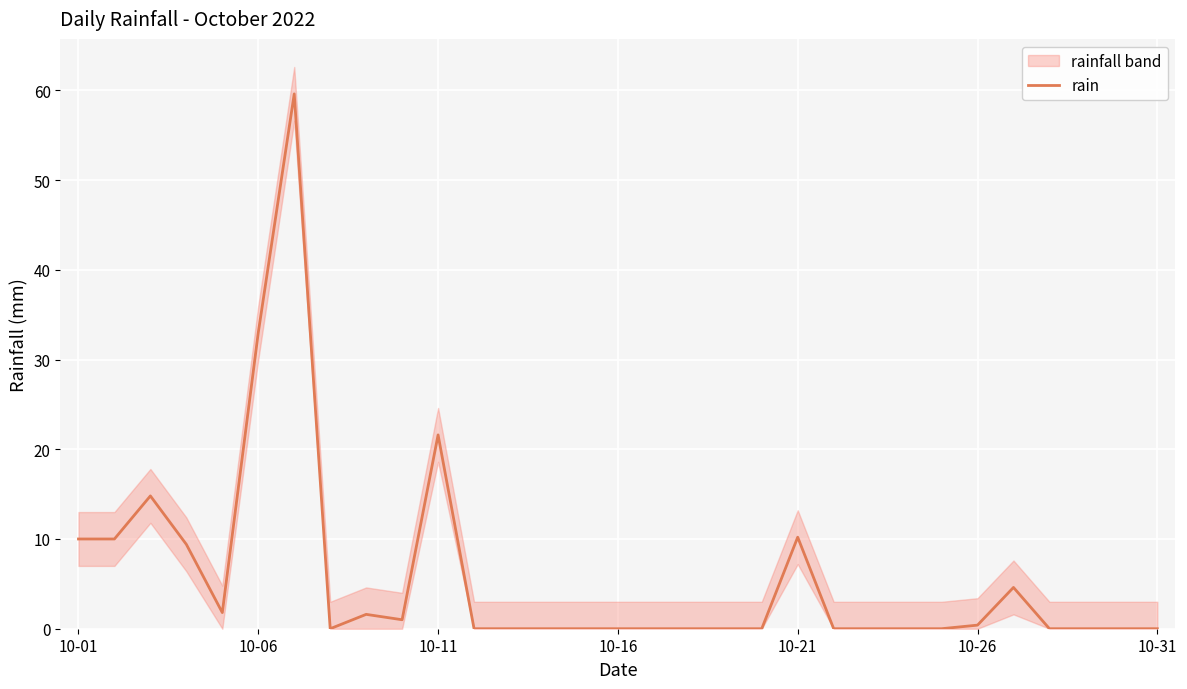

What is the maximum value for rain?

59.6